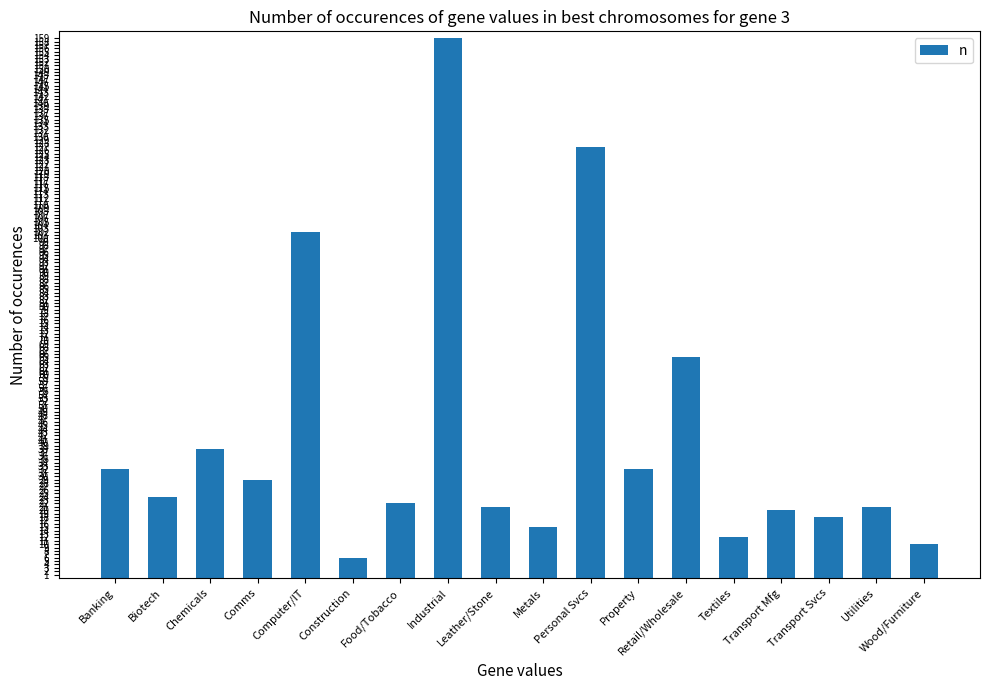

Reading left to right, what are all the values shown in this chart?

32	24	38	29	102	6	22	159	21	15	127	32	65	12	20	18	21	10